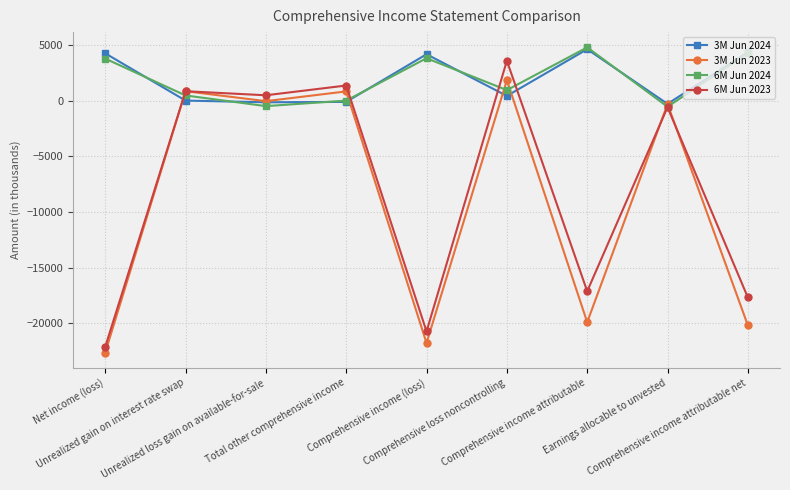

What are all the series names shown in the legend?

3M Jun 2024, 3M Jun 2023, 6M Jun 2024, 6M Jun 2023